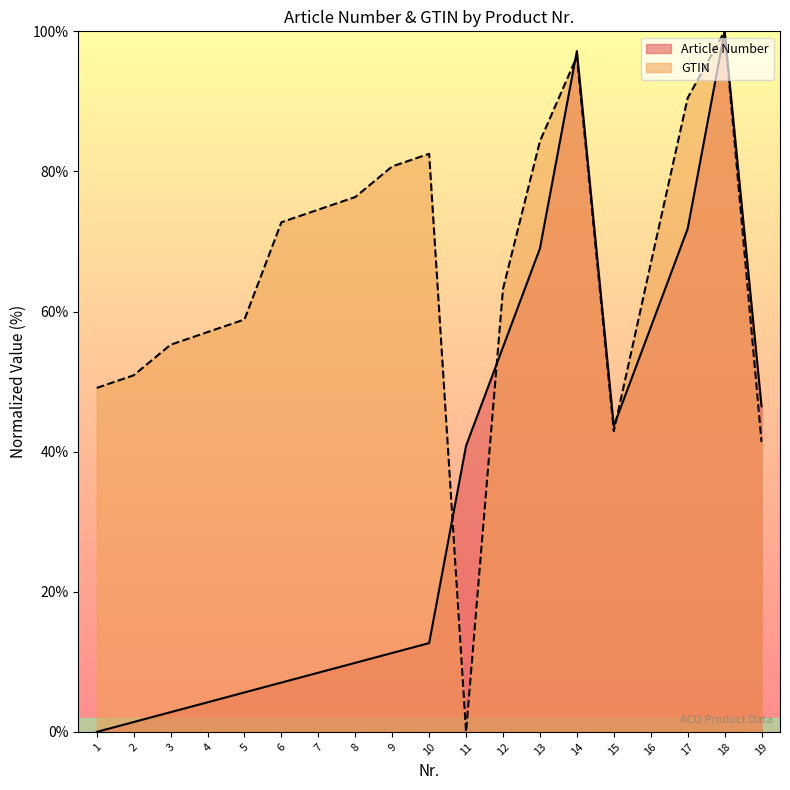

Is the value of Article Number at 12 greater than the value of GTIN at 2?

Yes